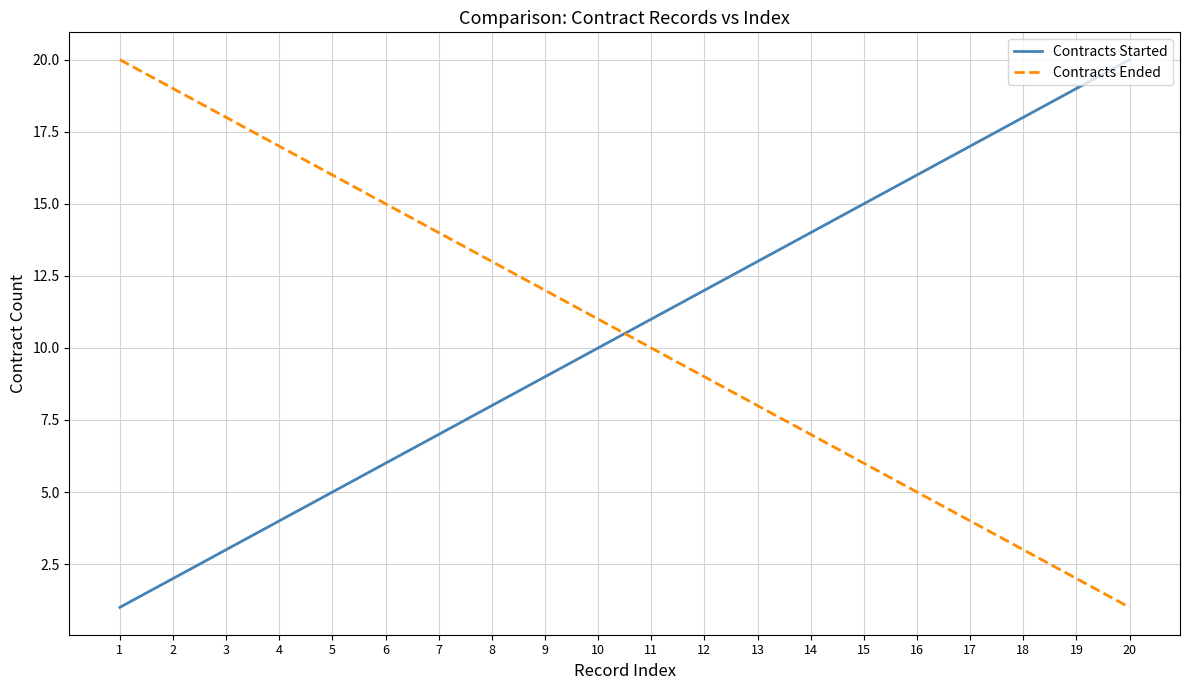

What is the total value across all series at 6?

21